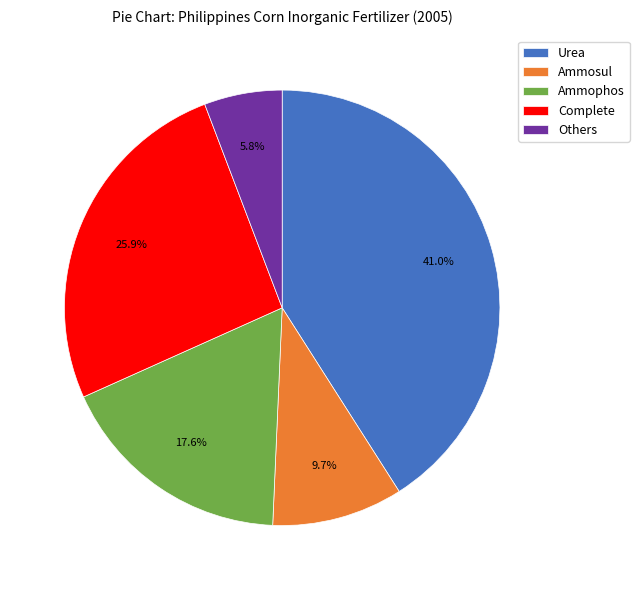

Which slice is the smallest?

Others